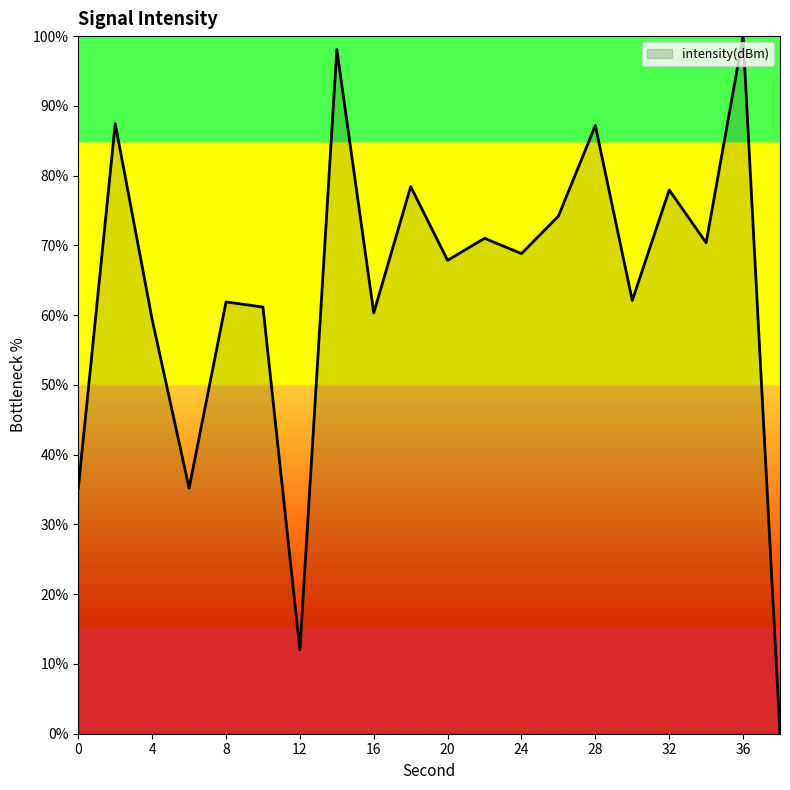

What is the difference between the maximum and minimum values?

100.0